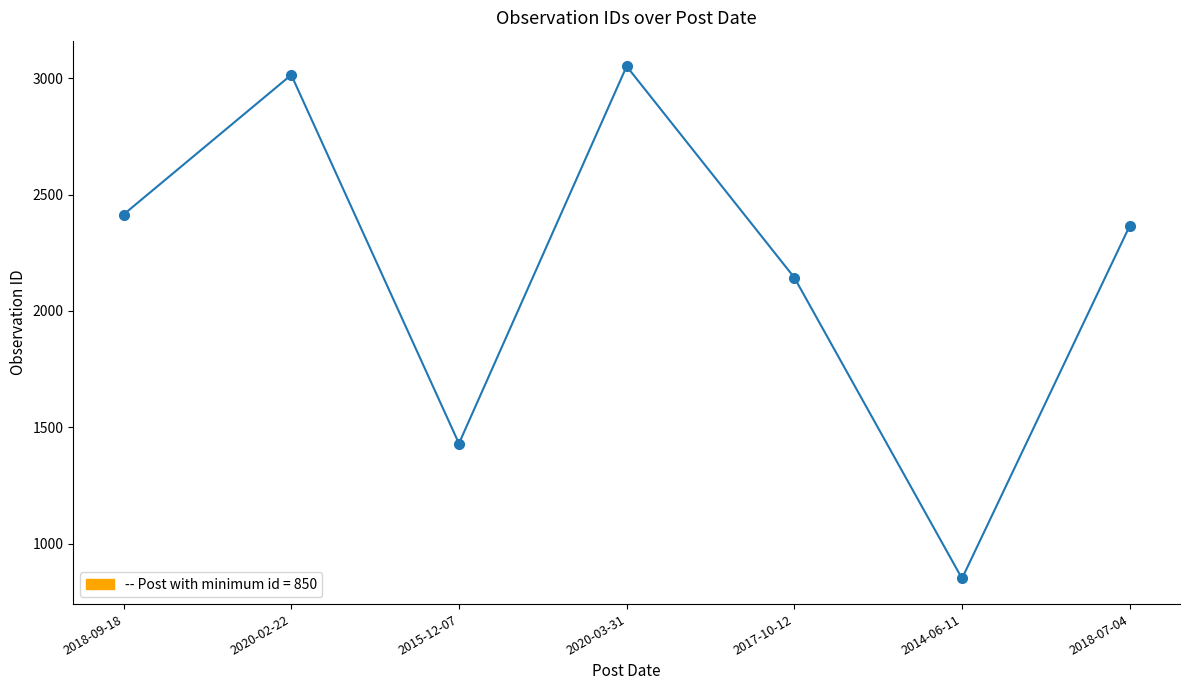

Rank the categories by value from highest to lowest.

2020-03-31, 2020-02-22, 2018-09-18, 2018-07-04, 2017-10-12, 2015-12-07, 2014-06-11